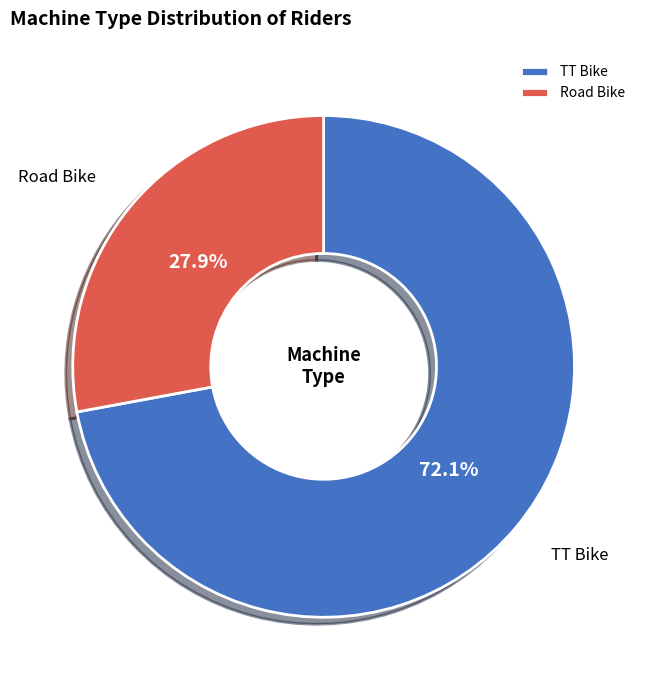

How many slices are in this pie chart?

2